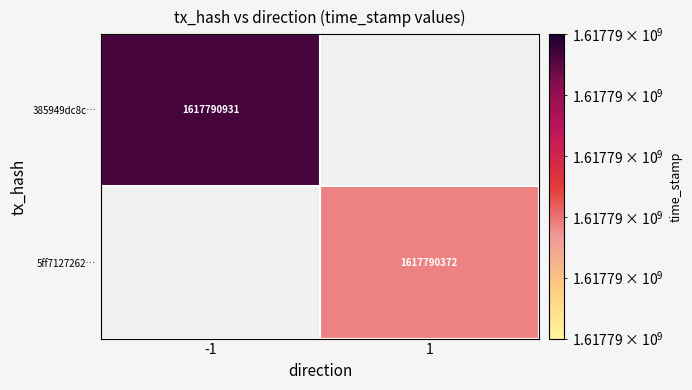

Which series has the largest range (max minus min)?

385949dc8c6e207327c6edfda65355eb8b3b844